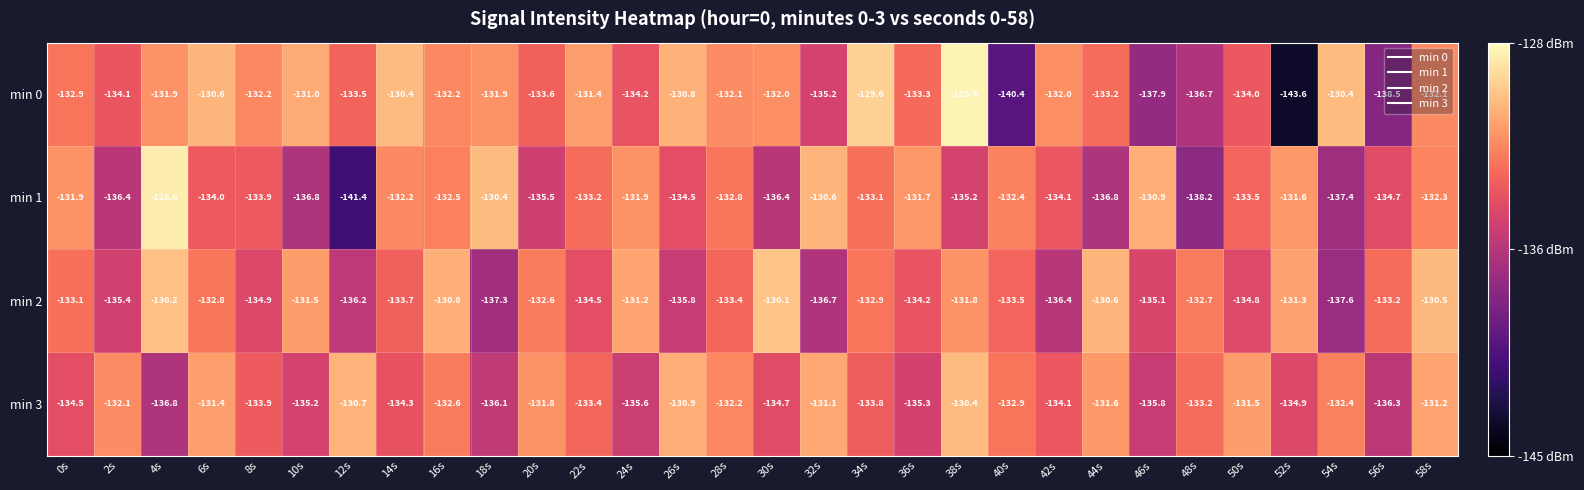

At which category is the sum across all series the highest?

38s